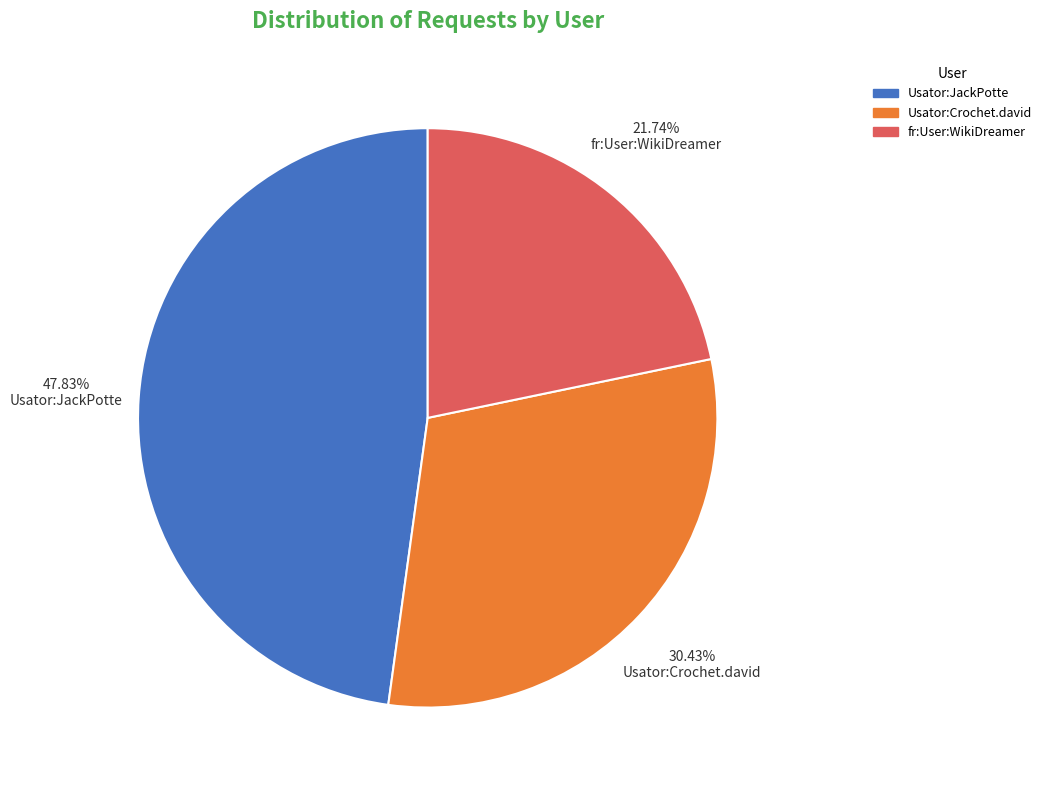

Rank the categories by value from lowest to highest.

fr:User:WikiDreamer, Usator:Crochet.david, Usator:JackPotte